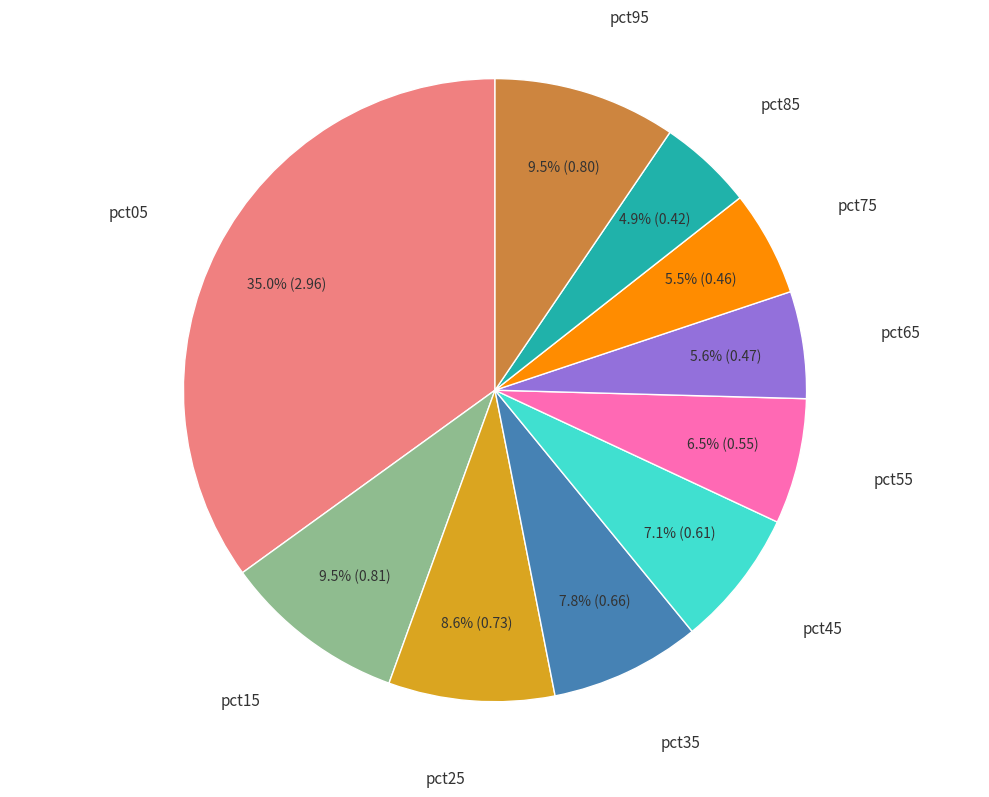

Is there a majority slice in this chart?

No